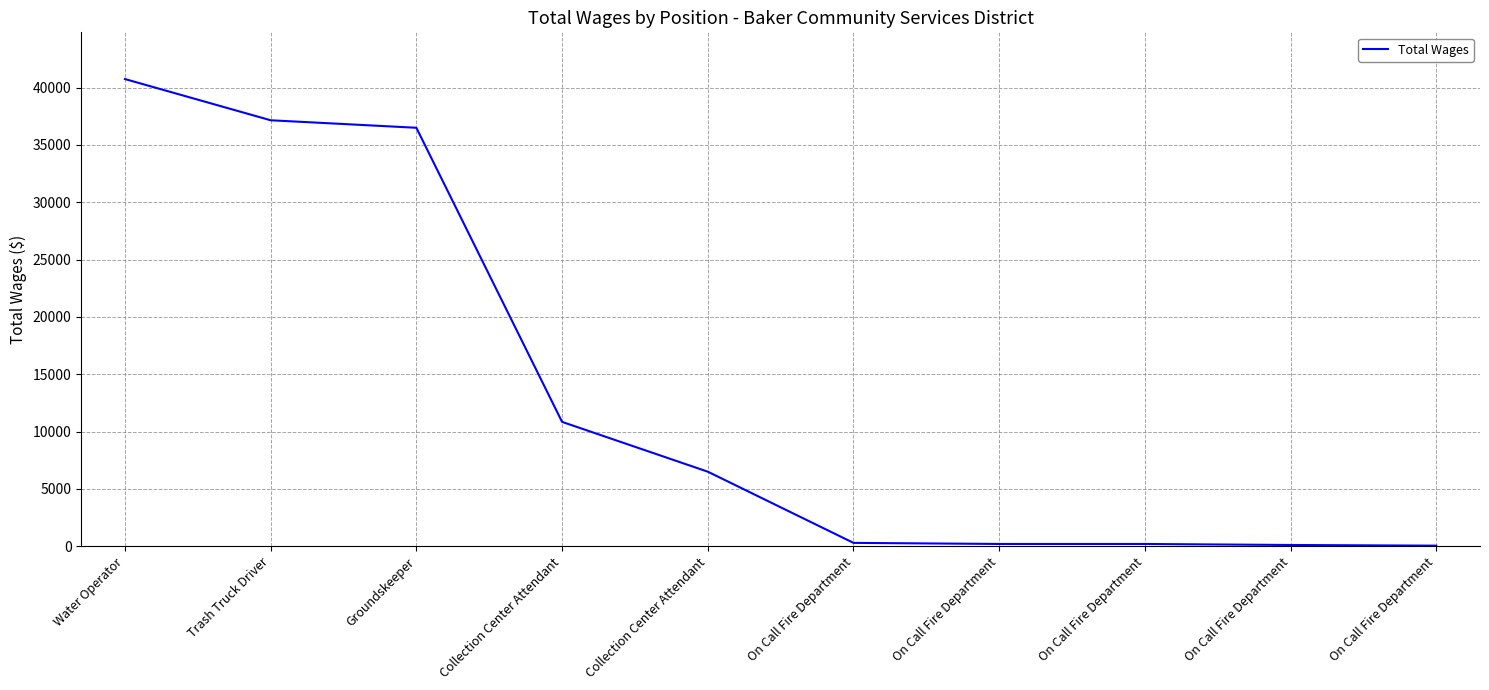

What is the label of the 9th point from the right?

Trash Truck Driver